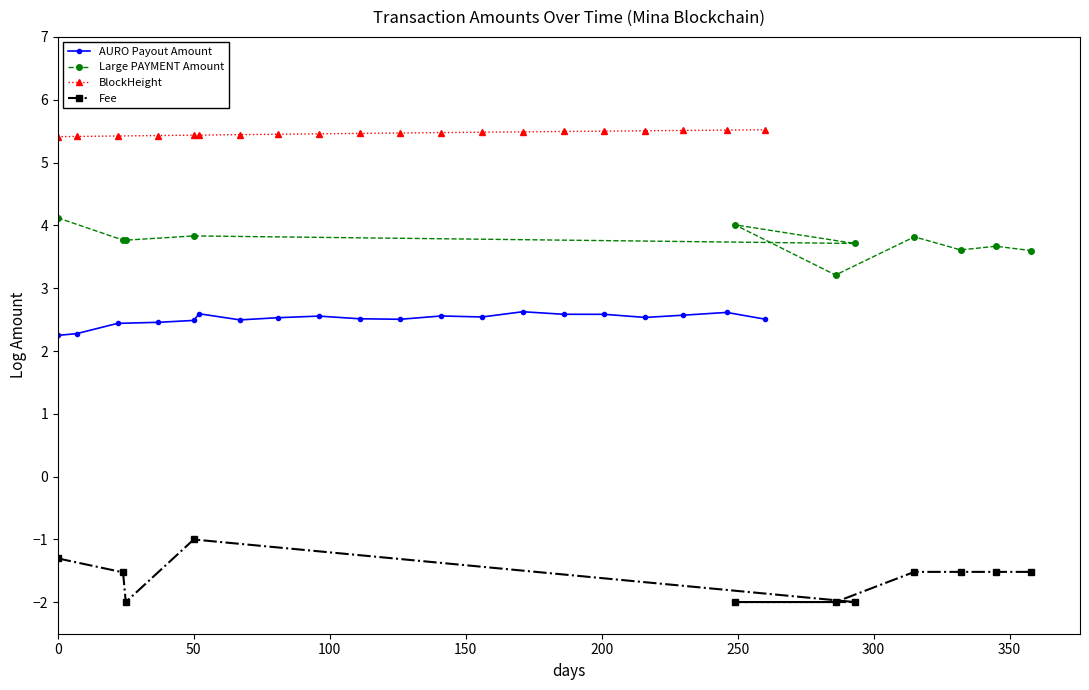

How many BlockHeight values are between 5 and 6?

20